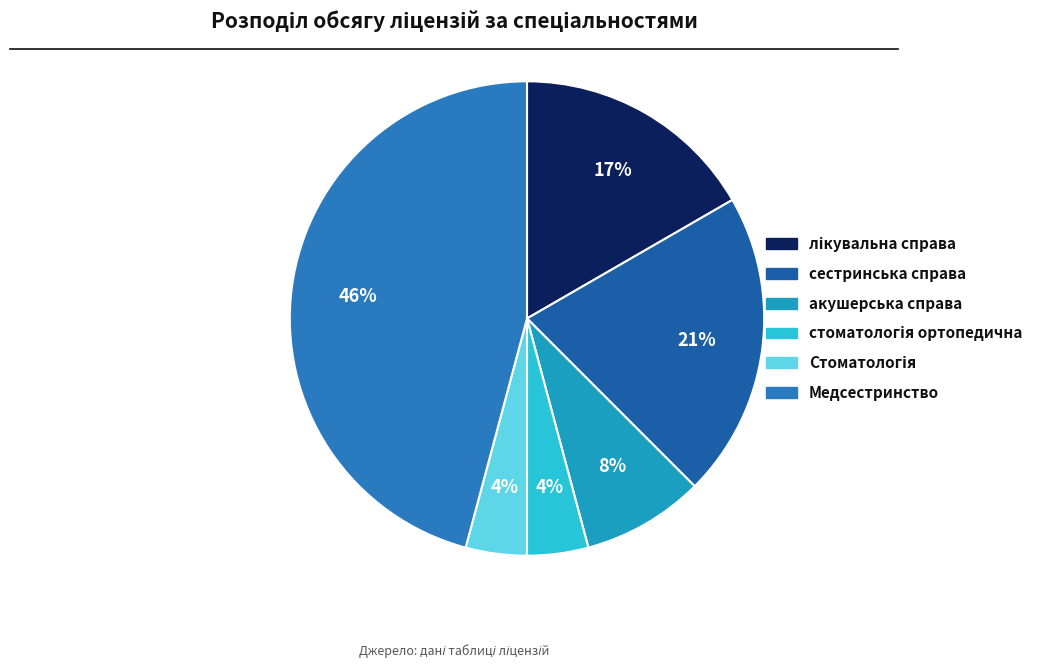

How many slices are in this pie chart?

6